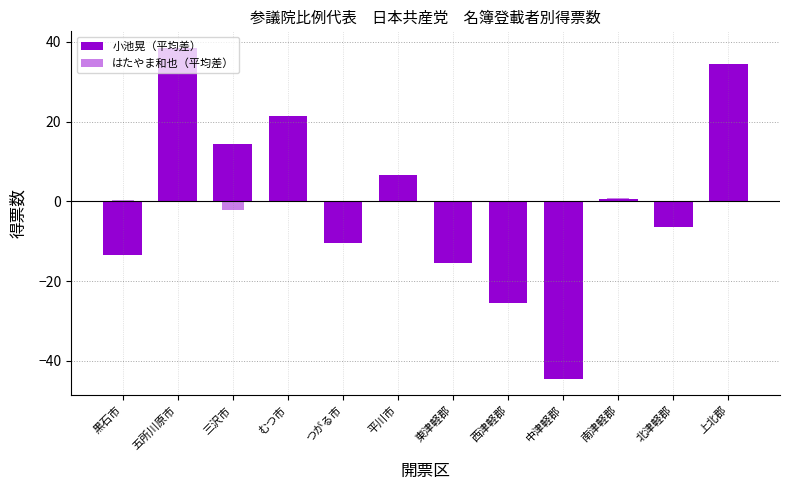

The value of 小池晃（平均差） at 西津軽郡 is -25.5. True or false?

True